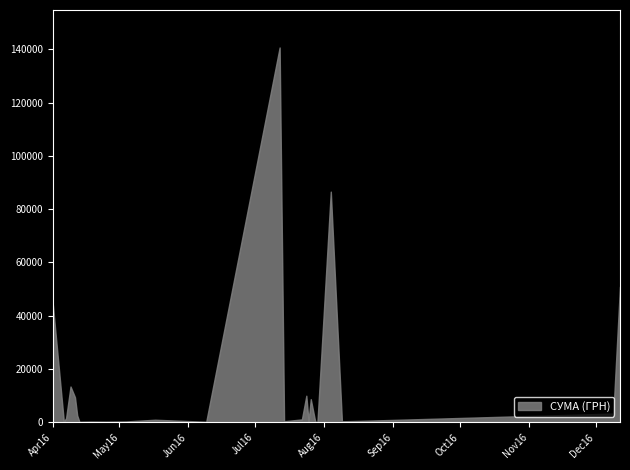

Where is the data nearest to the value 70358?

04.08.2016